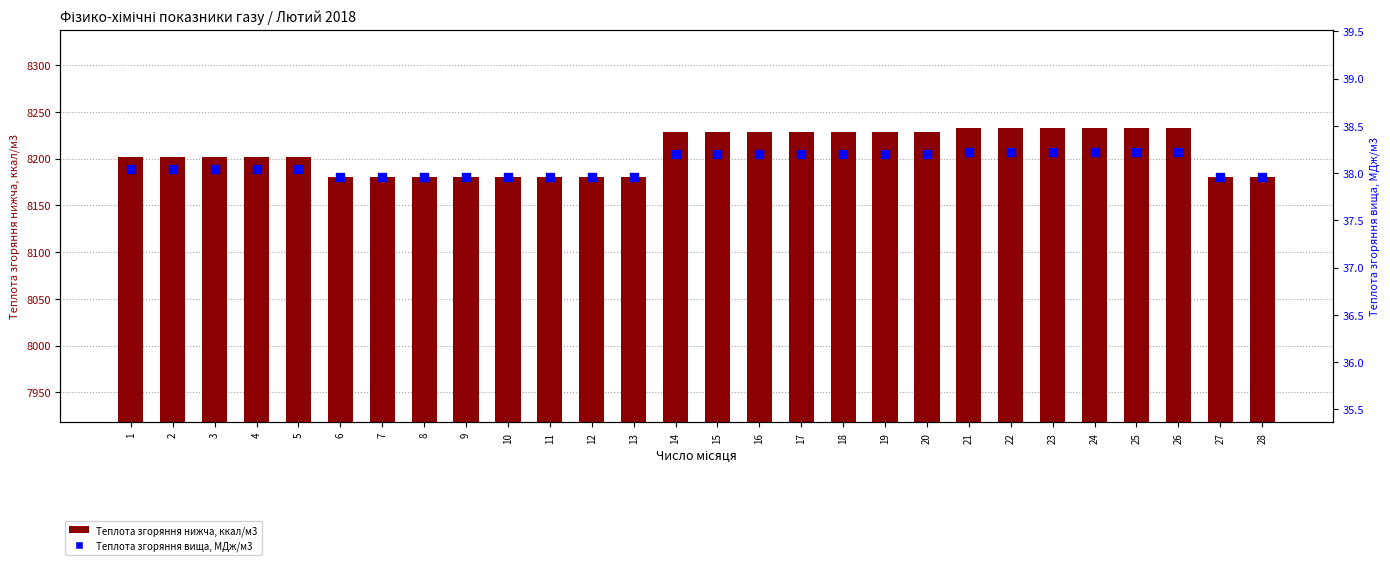

Which series contains the lowest Y value?

Теплота згоряння вища, МДж/м3